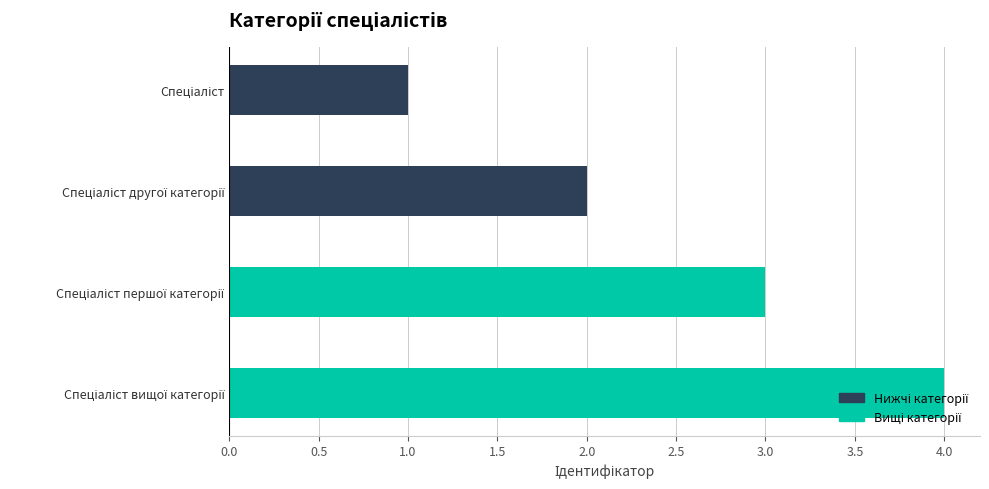

What is the difference between the maximum and minimum values?

3